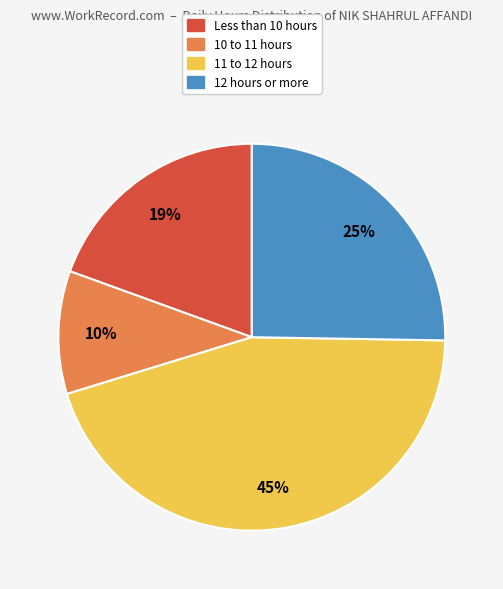

Is there a majority slice in this chart?

No